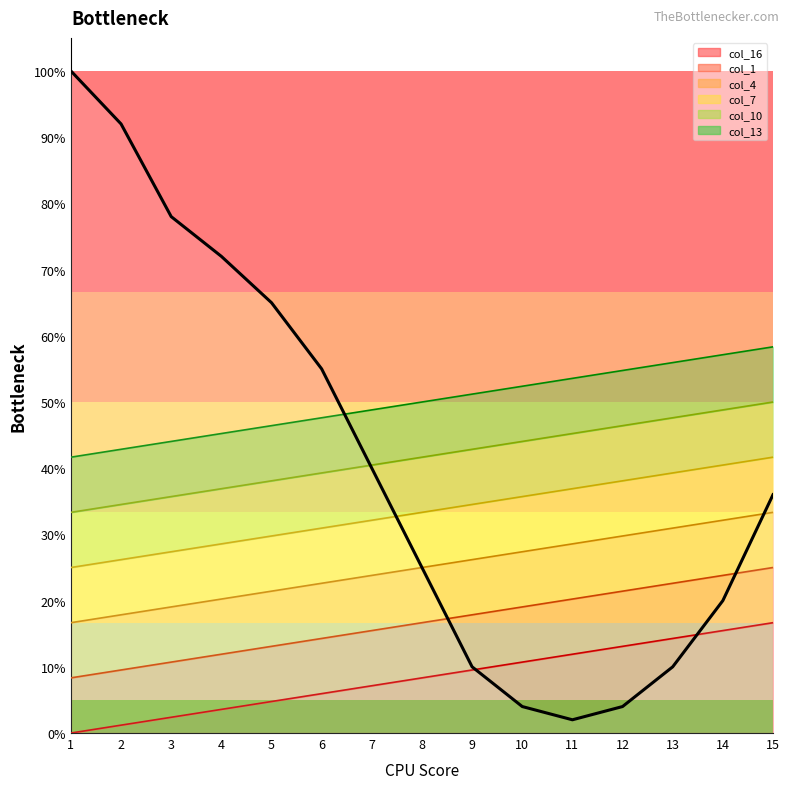

What is the change in value from 10 to 14?

+16